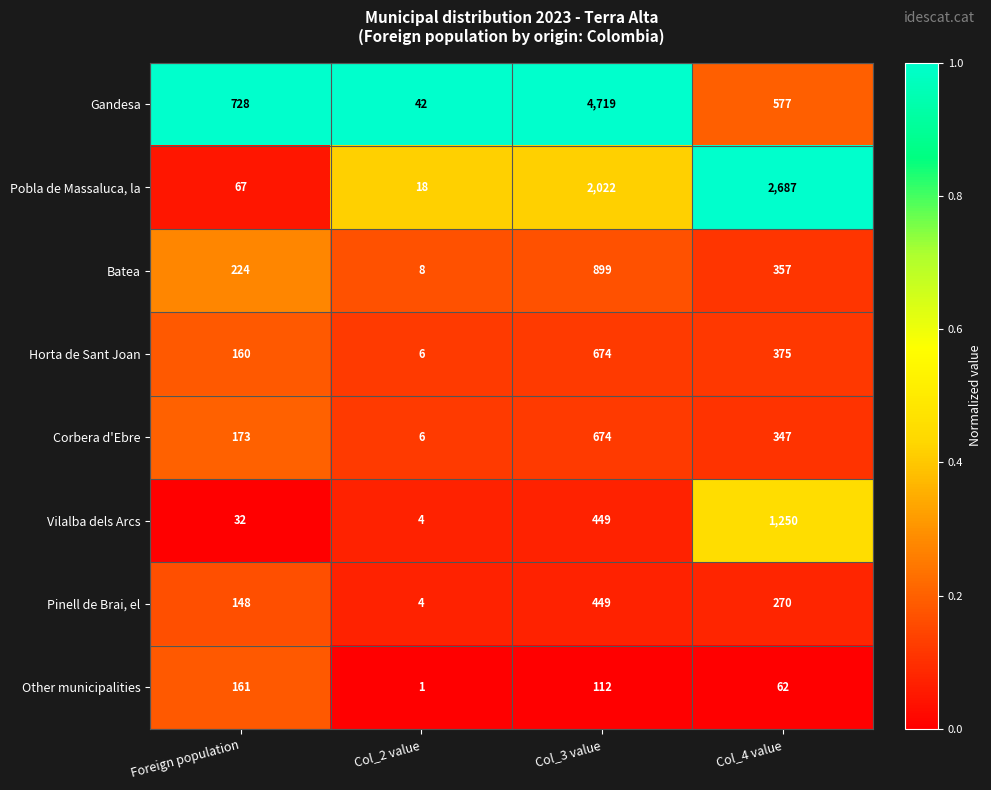

What is the difference between the maximum and minimum values in the Batea series?

891